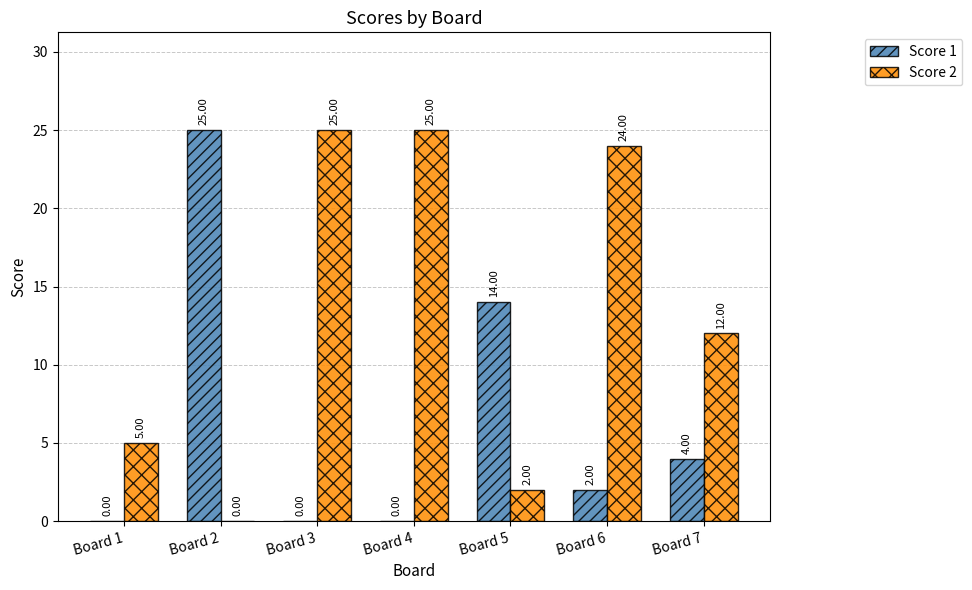

At which category is the sum across all series the highest?

Board 6